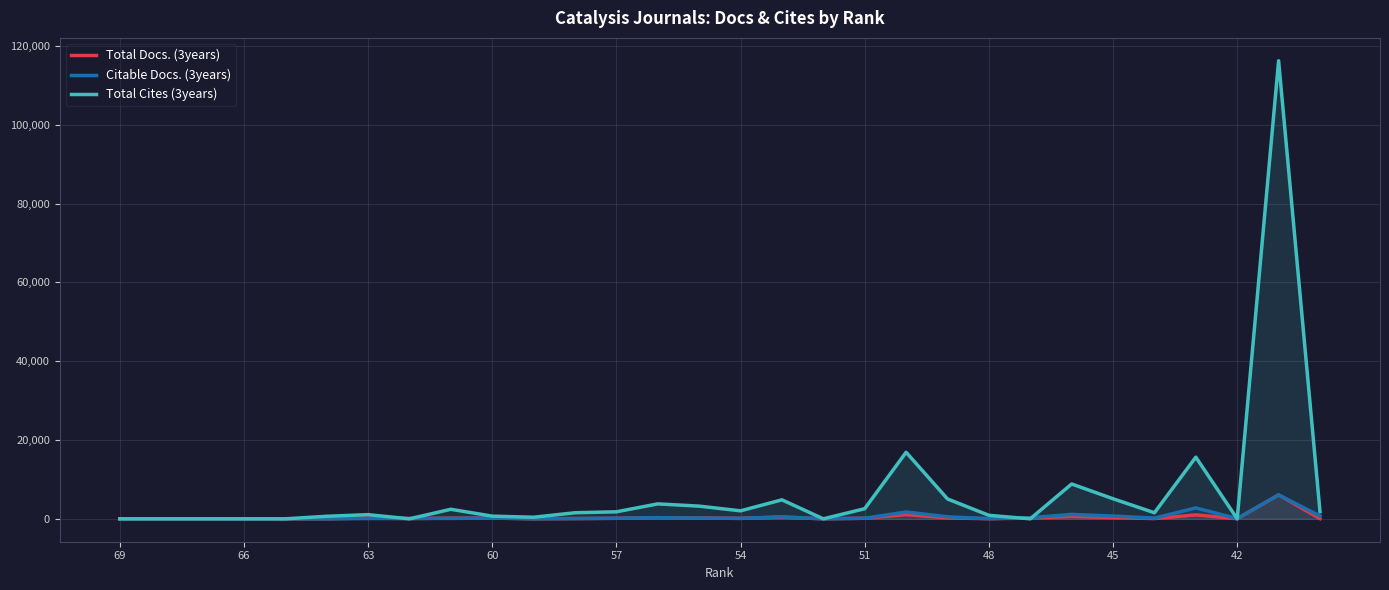

Which series has the largest total across all categories?

Total Cites (3years)